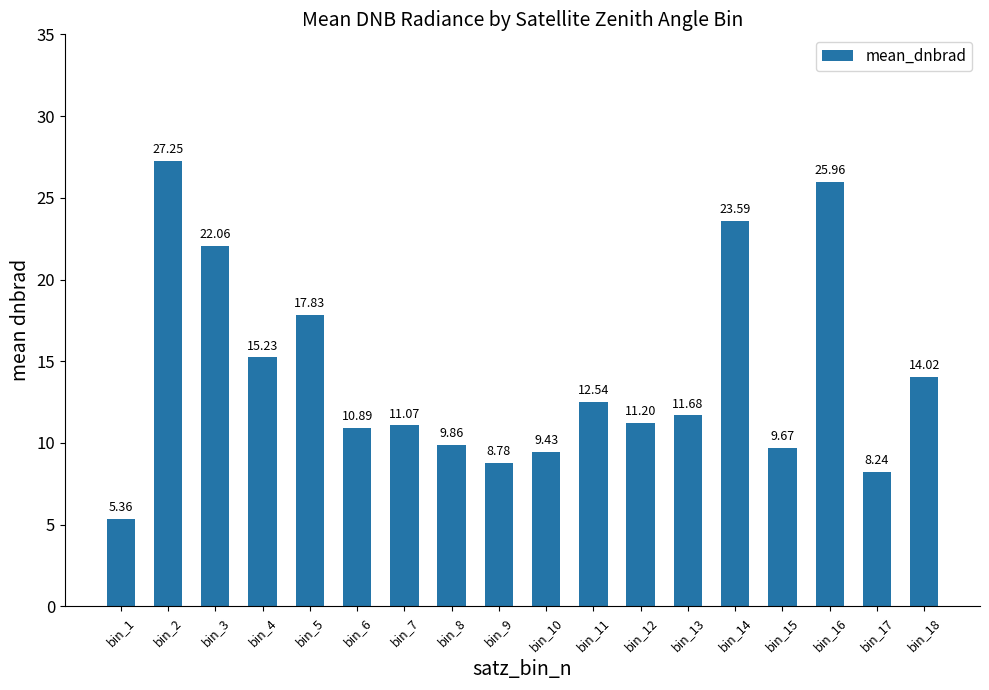

What is the sum of all values?

254.7